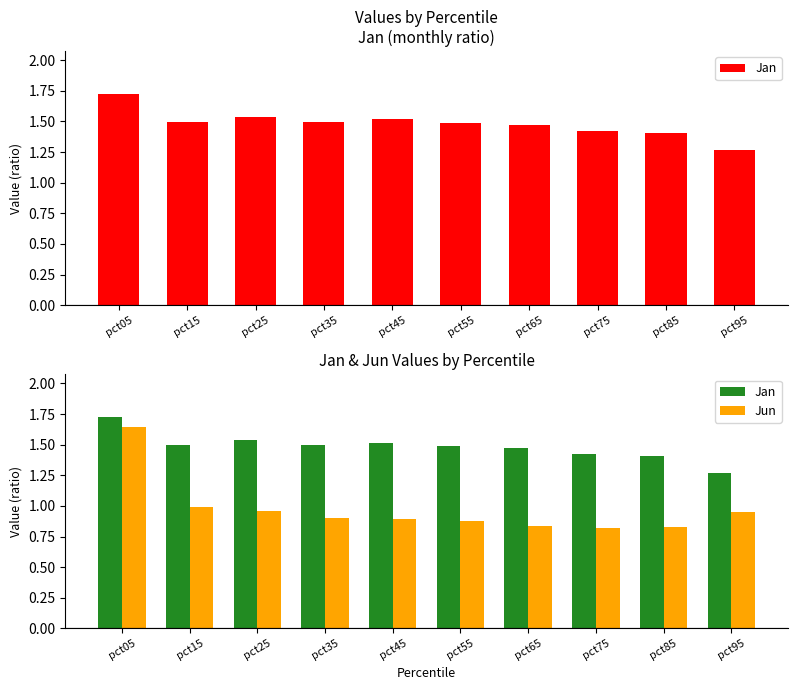

At which label is Jan closest to 1?

pct95